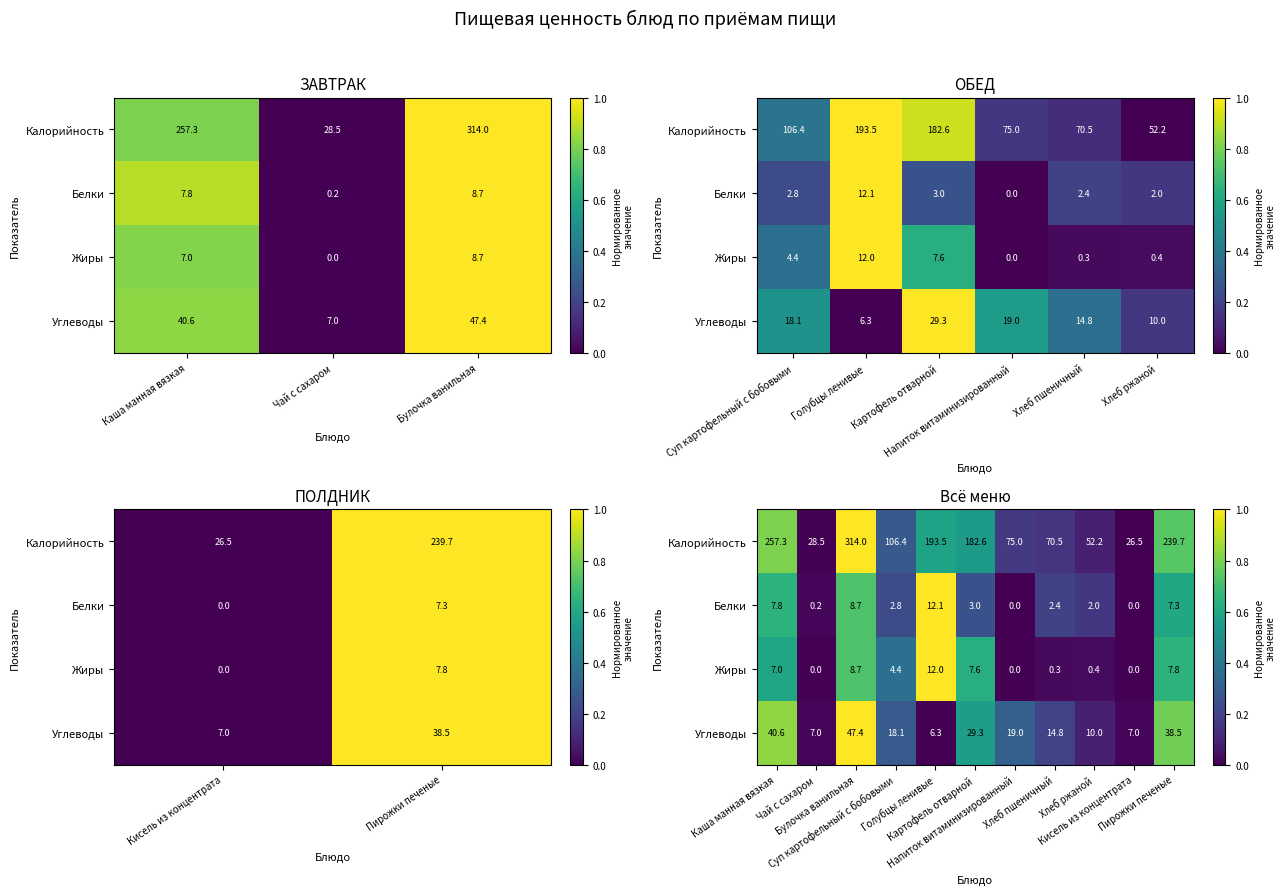

Which series has the largest total across all categories?

Калорийность